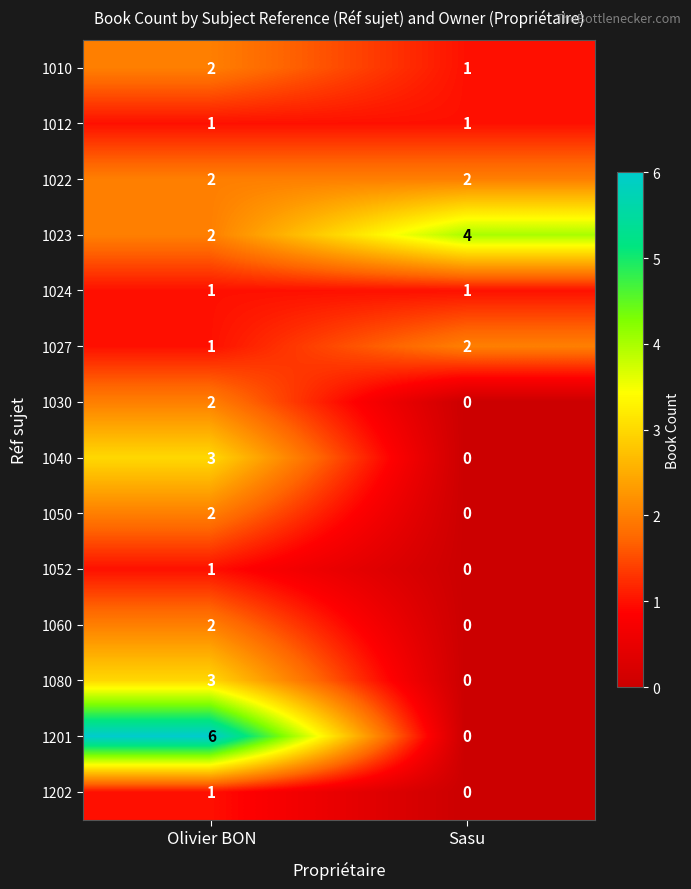

What is the difference between the highest and lowest values at Sasu?

4